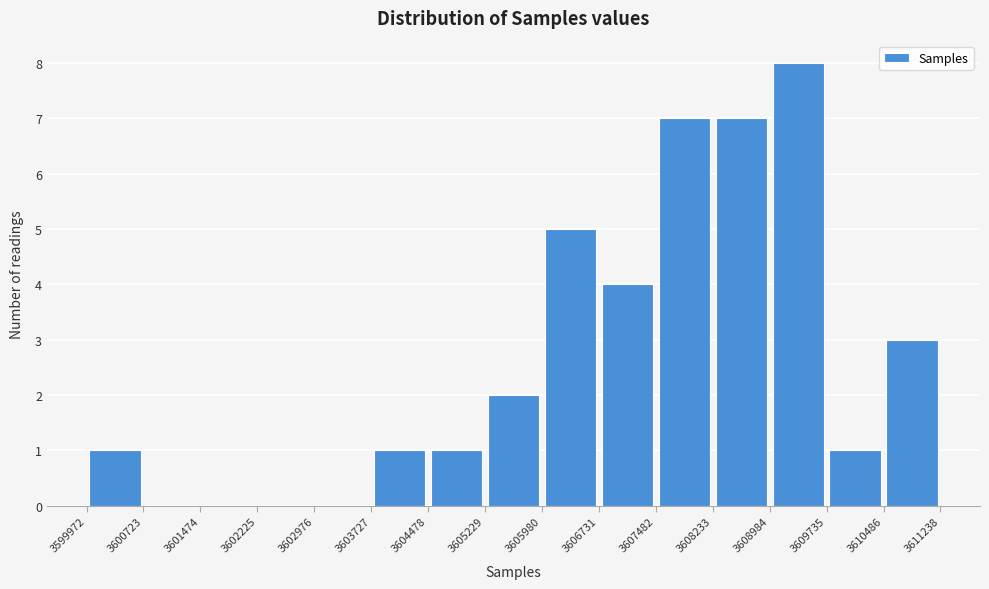

Reading left to right, transcribe this chart: for each bar, give the range it covers on the x-axis and its height. The values are not printed on the chart, so give them approximately, as read against the axis.

3599972 to 3600723: 1
3600723 to 3601474: 0
3601474 to 3602225: 0
3602225 to 3602976: 0
3602976 to 3603727: 0
3603727 to 3604478: 1
3604478 to 3605229: 1
3605229 to 3605980: 2
3605980 to 3606731: 5
3606731 to 3607482: 4
3607482 to 3608233: 7
3608233 to 3608984: 7
3608984 to 3609735: 8
3609735 to 3610486: 1
3610486 to 3611238: 3